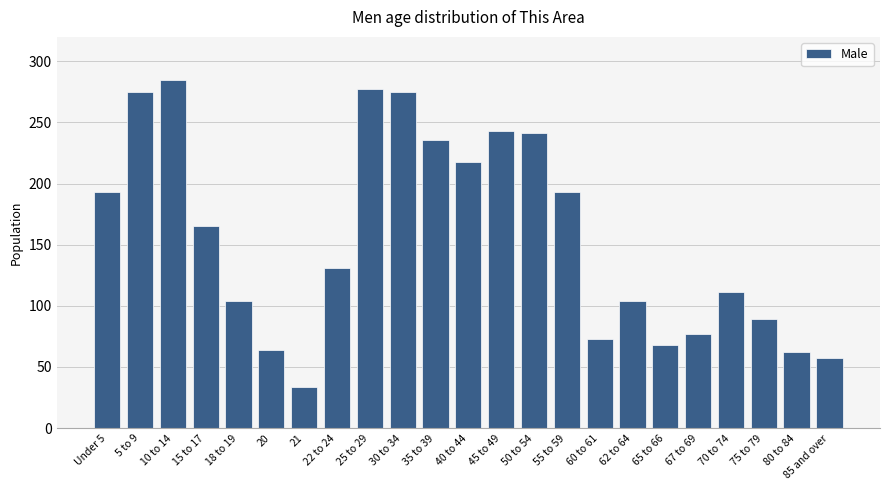

What is the ratio of the value at 50 to 54 to the value at 60 to 61?

3.3